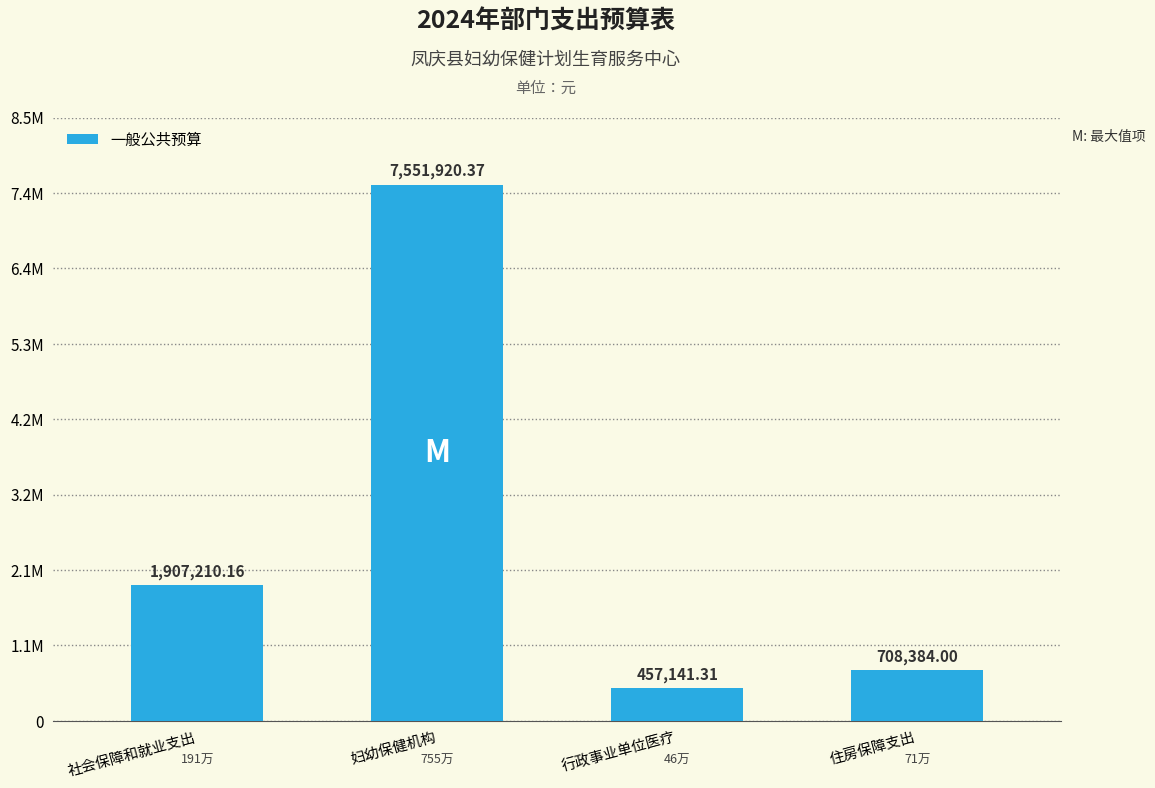

The value at 行政事业单位医疗 is 457141.3. True or false?

True